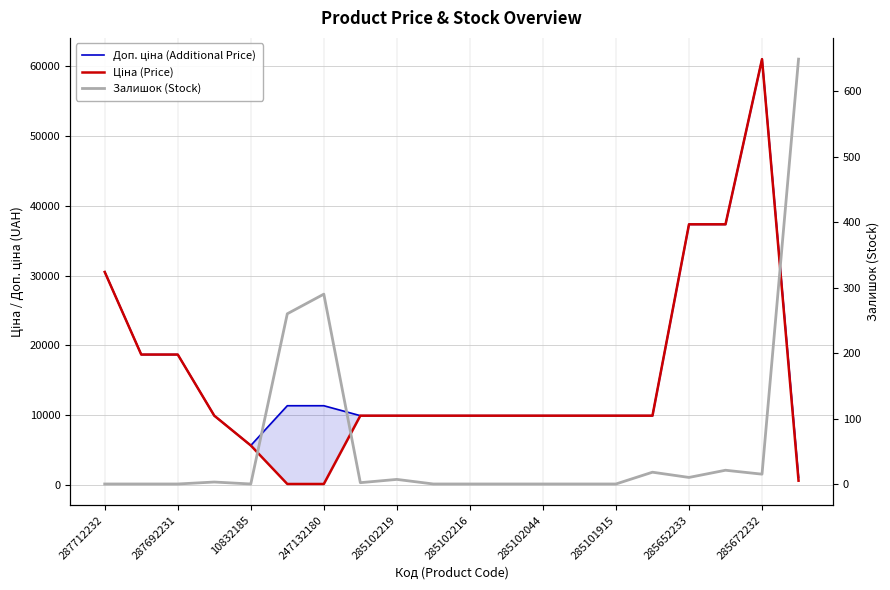

What position from the left is 285102044?

13